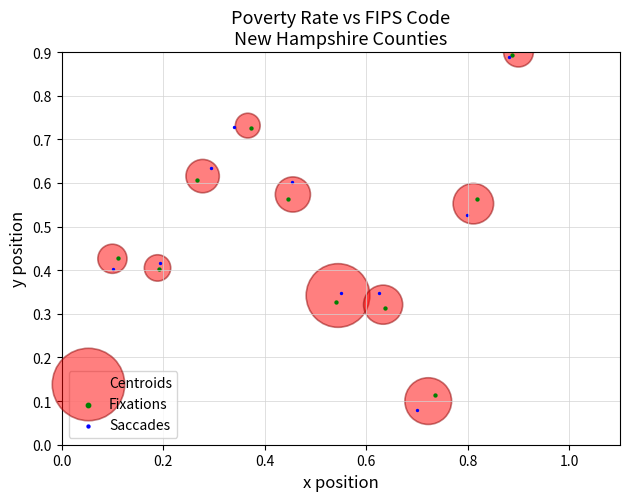

Which series has the widest spread of Y values?

Saccades